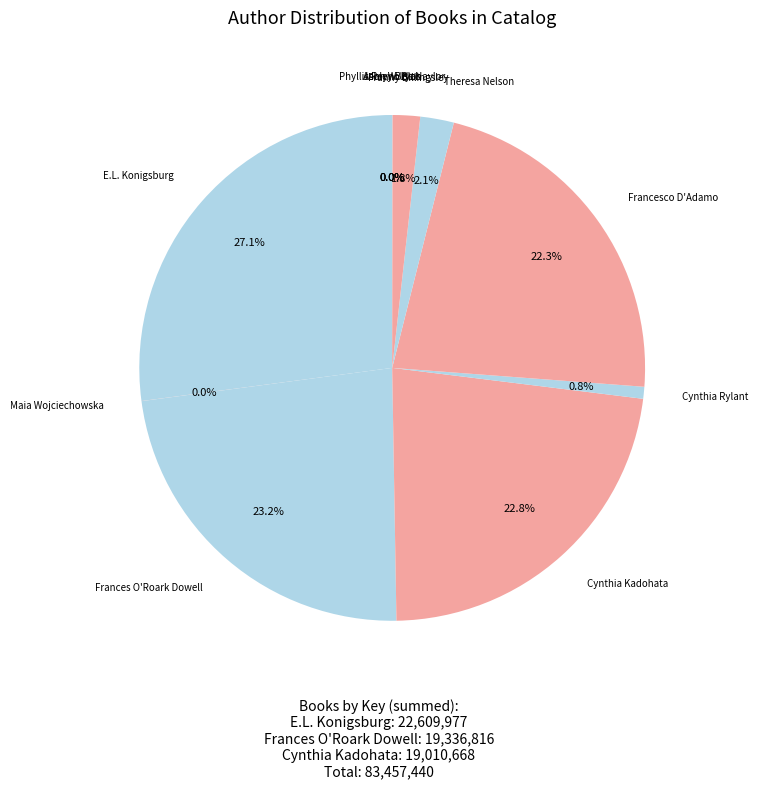

To the nearest percent, what is the difference between the largest and smallest slice percentages?

27%